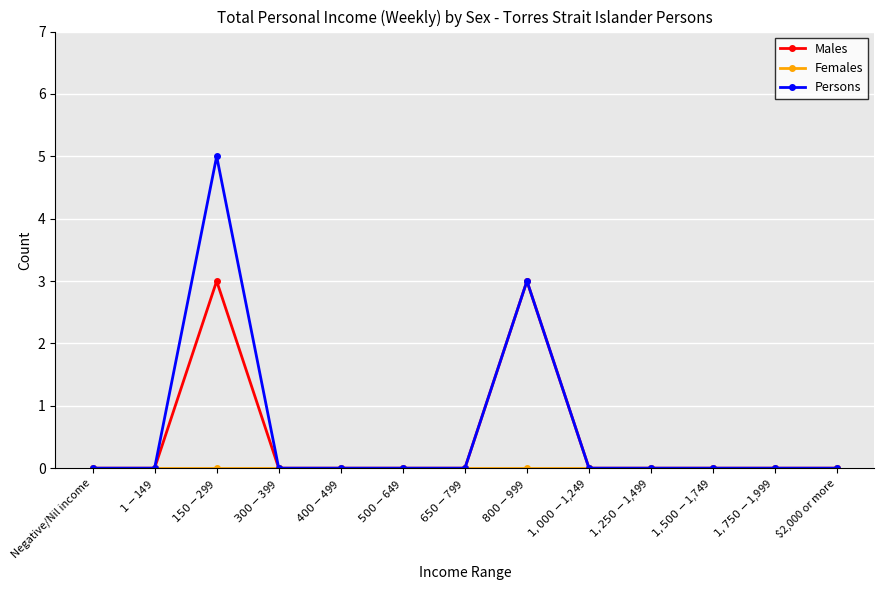

Which series has the widest spread of values?

Persons